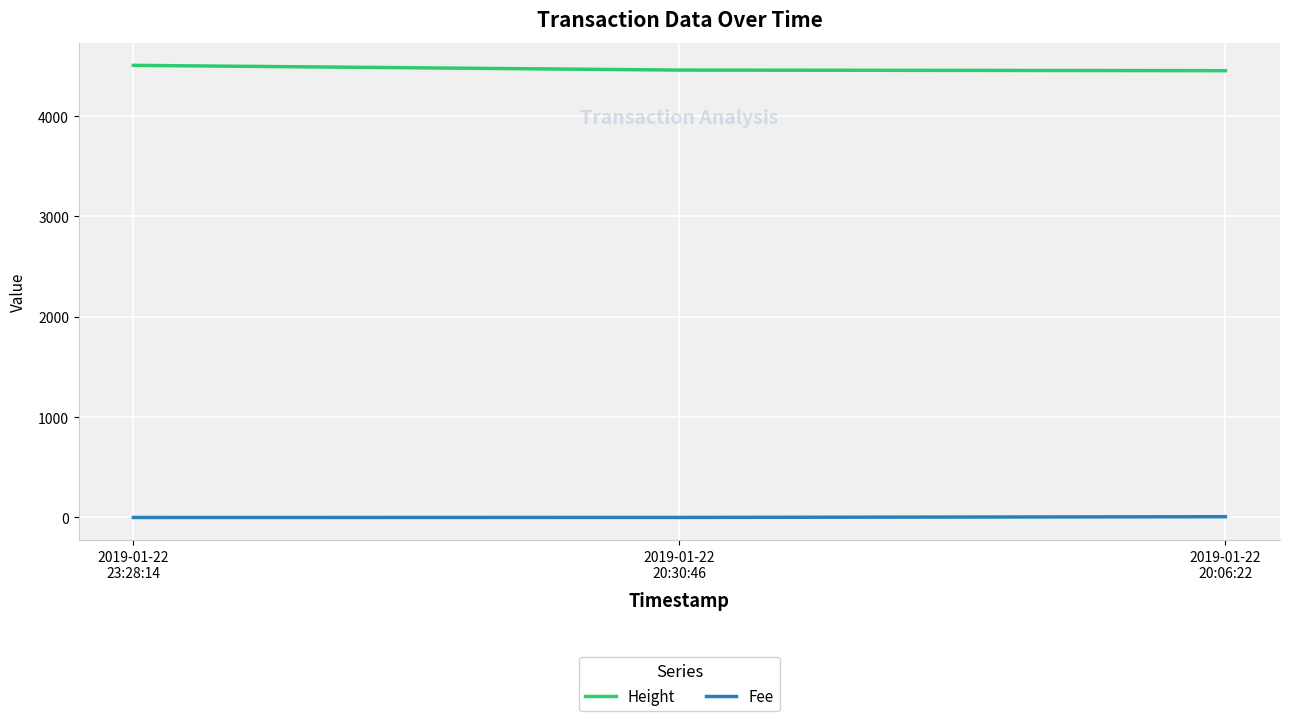

Rank the series by their average value, from lowest to highest.

Fee, Height